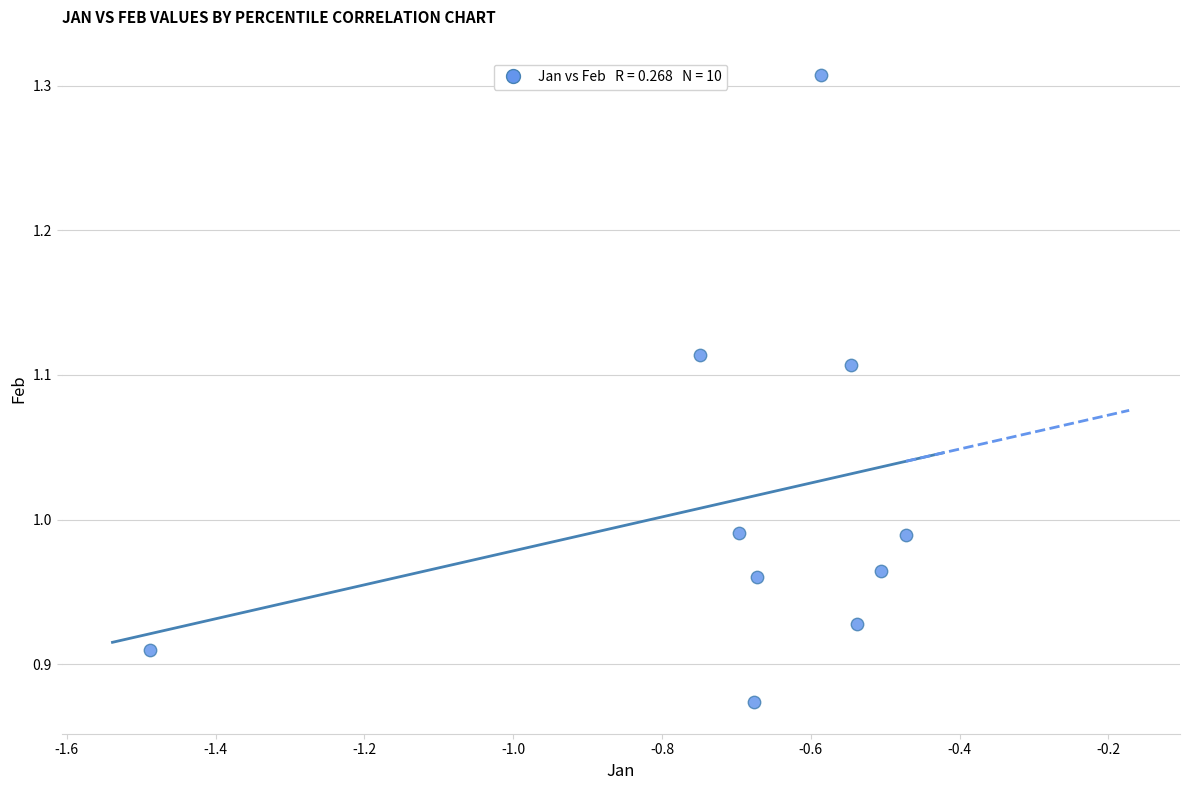

What is the average X value?

-0.7